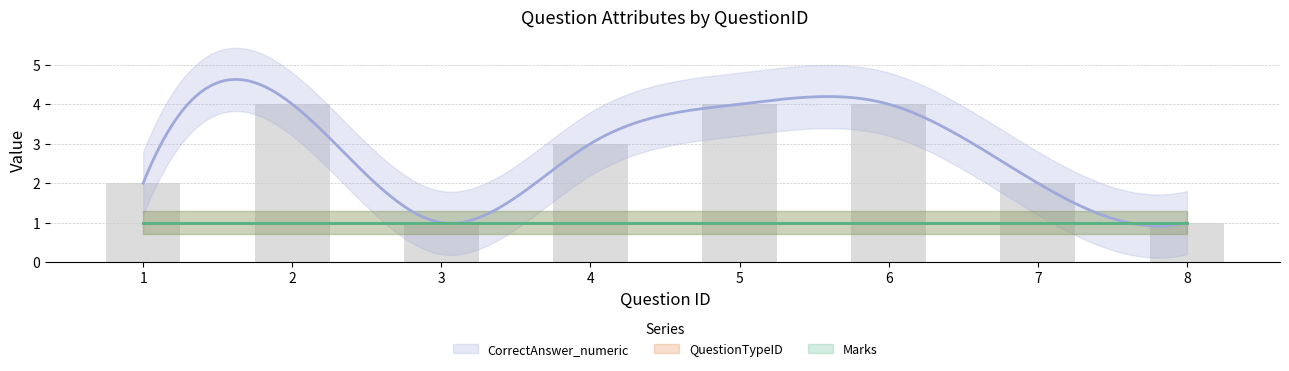

Which series has the largest total across all categories?

CorrectAnswer_numeric